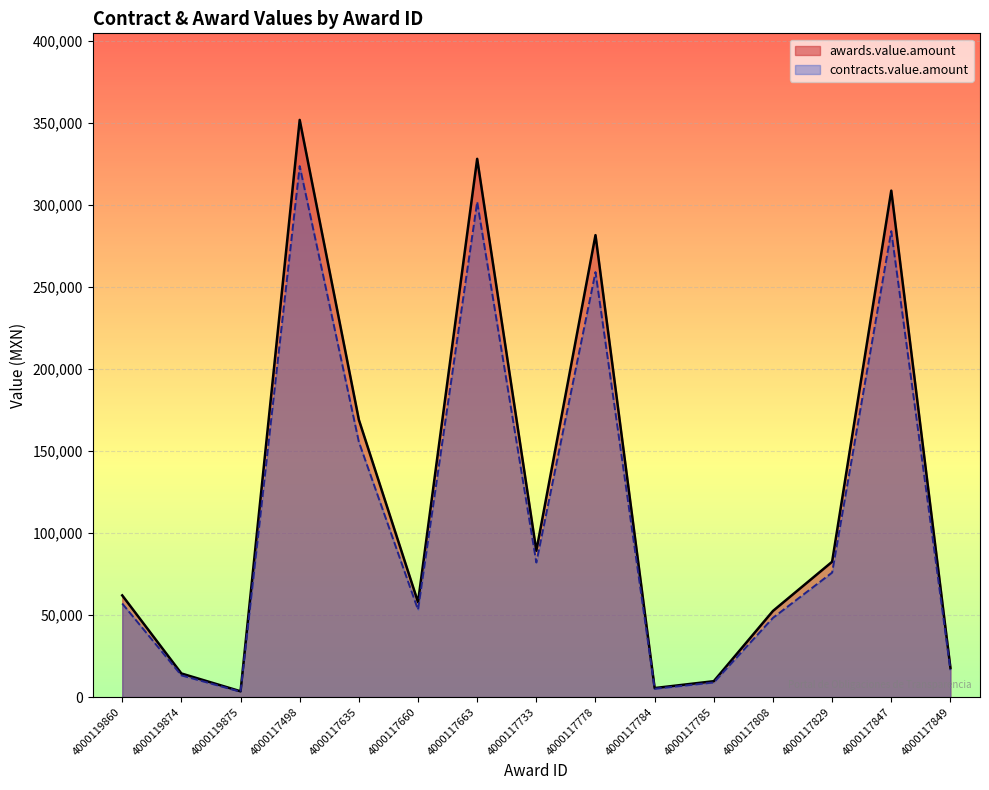

The value of awards.value.amount at 4000117498 is 351873.1. True or false?

True